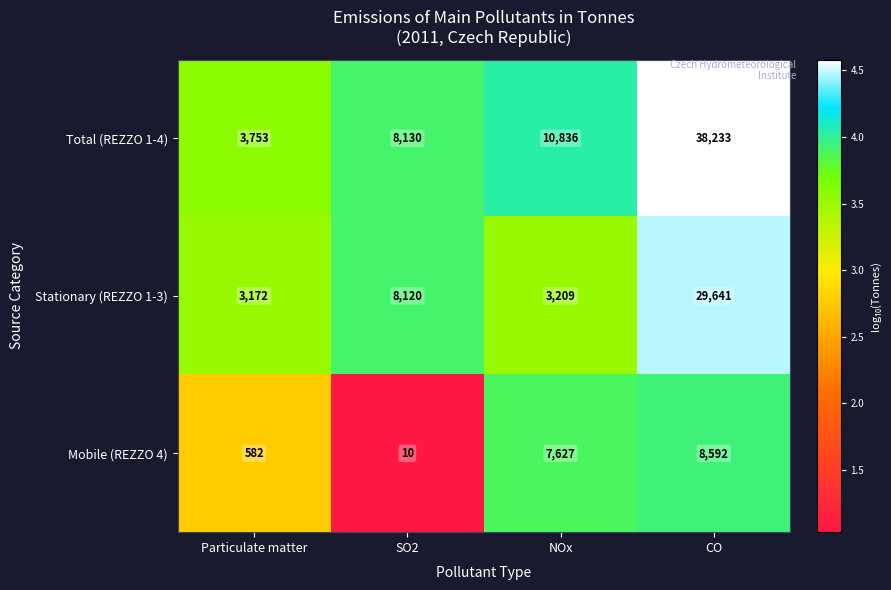

Where is Total (REZZO 1-4) nearest to the value 20993?

NOx